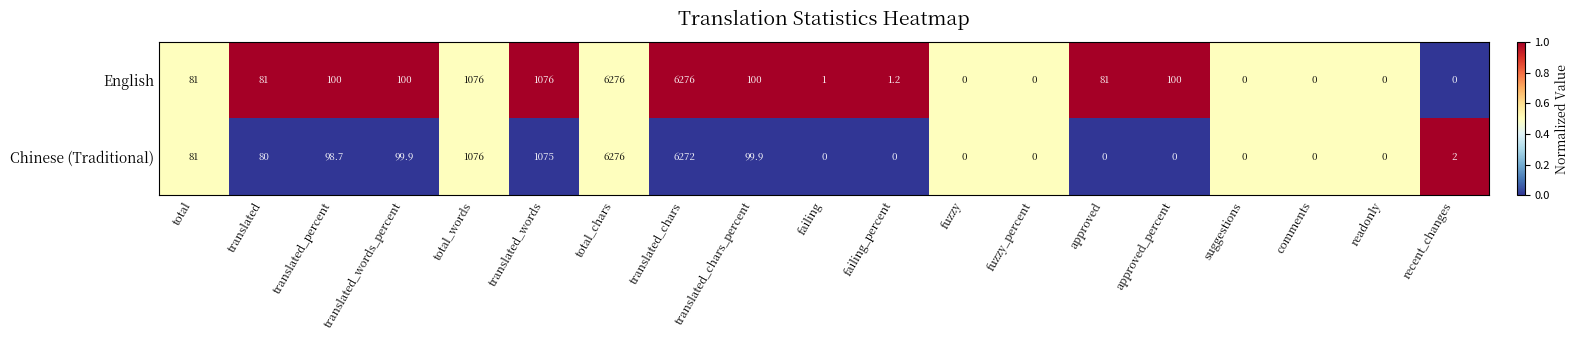

How many positive values does the Chinese (Traditional) series have?

10